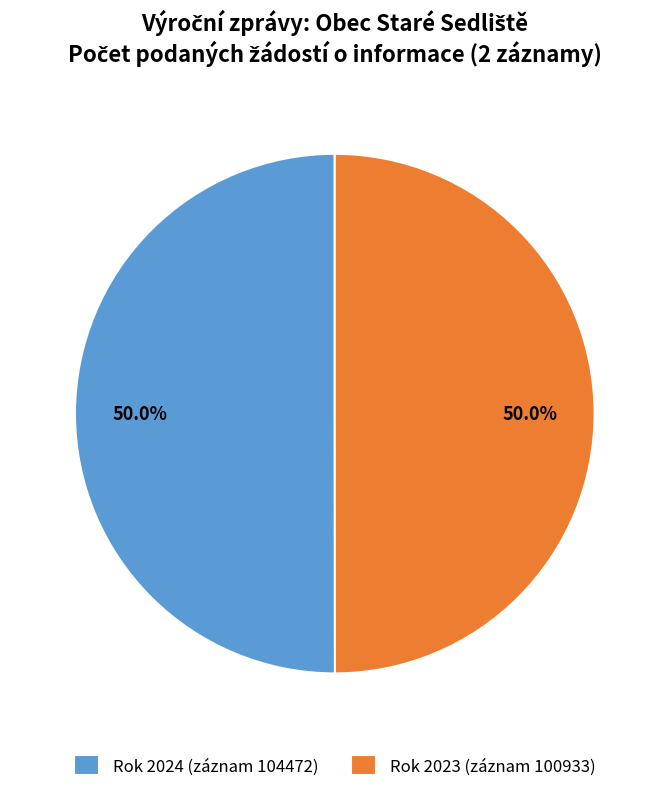

What is the total percentage of Rok 2023 (záznam 100933) and Rok 2024 (záznam 104472)?

100.0%